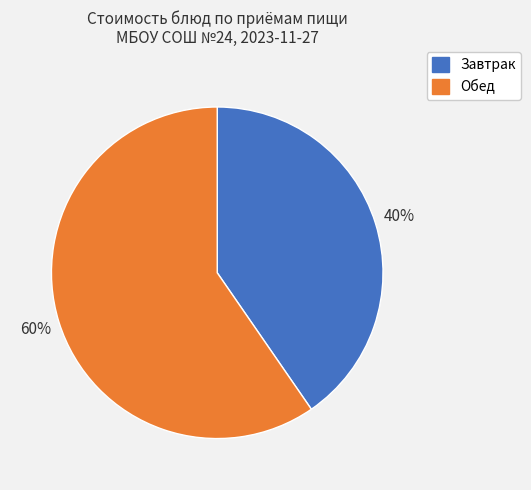

To the nearest percent, what is the average slice percentage?

50%